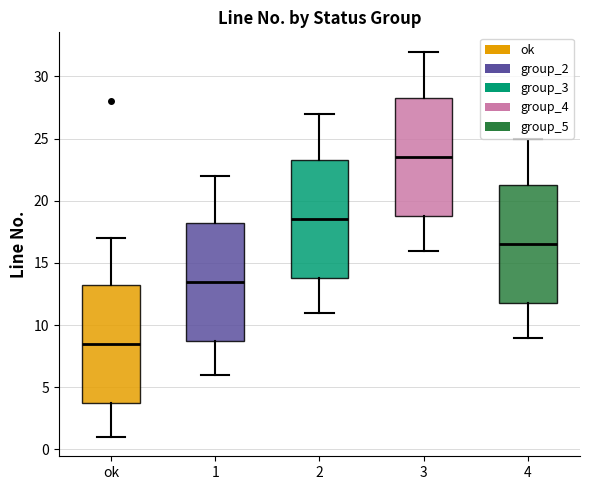

Where does the median line of the box for 2 sit on the y-axis? The values are not printed on the chart, so give them approximately, as read against the axis.

18.5